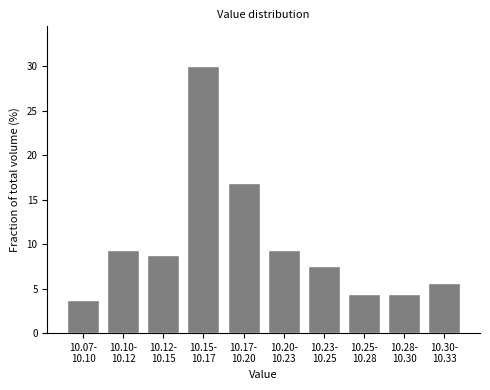

Reading right to left, transcribe all the data shown in this chart.

5.6	4.4	4.4	7.5	9.4	16.9	30.0	8.8	9.4	3.8